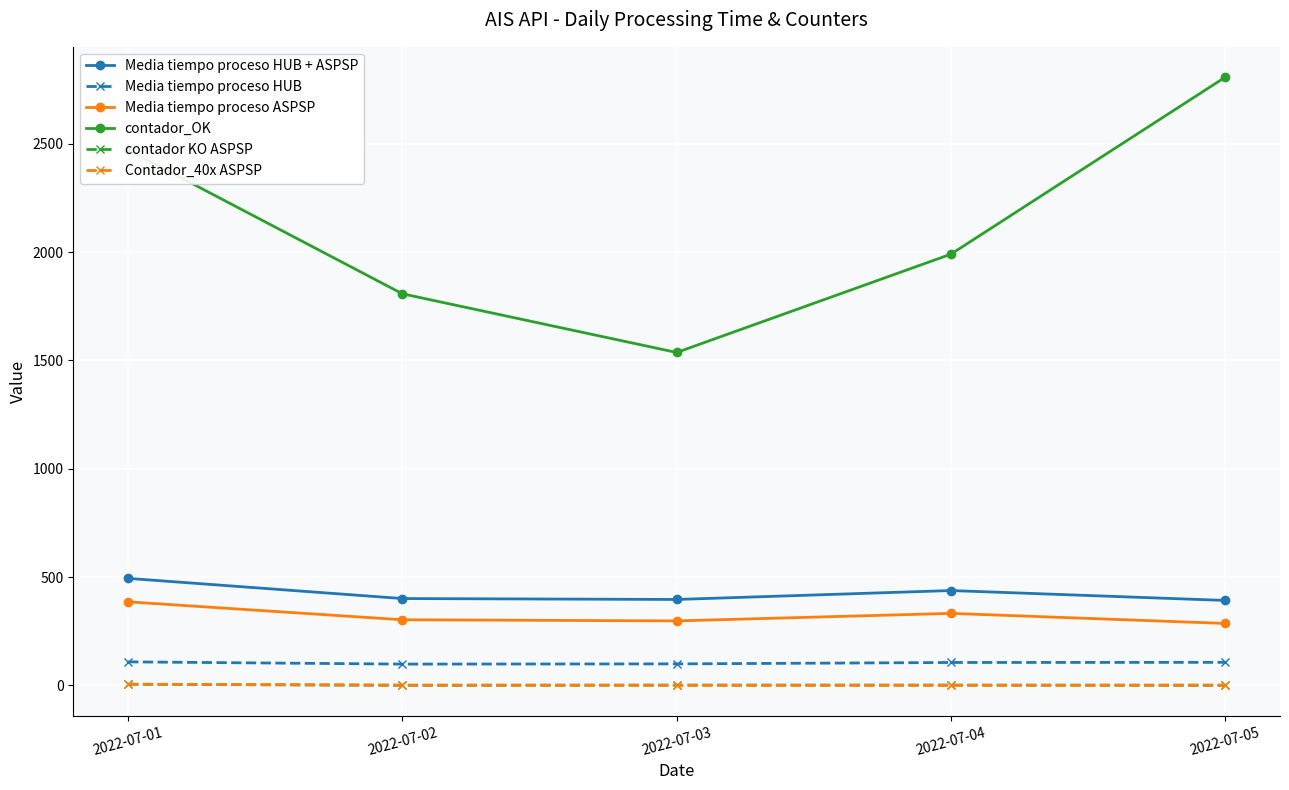

Between 2022-07-01 and 2022-07-03, which series saw the biggest shift?

contador_OK